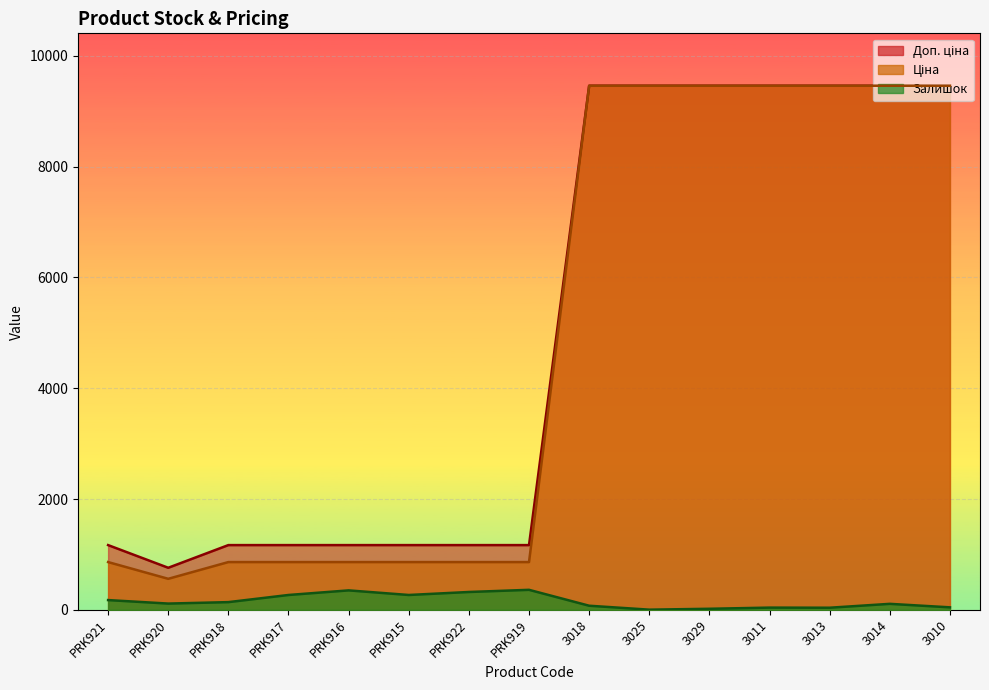

Where is Ціна nearest to the value 5009?

PRK921